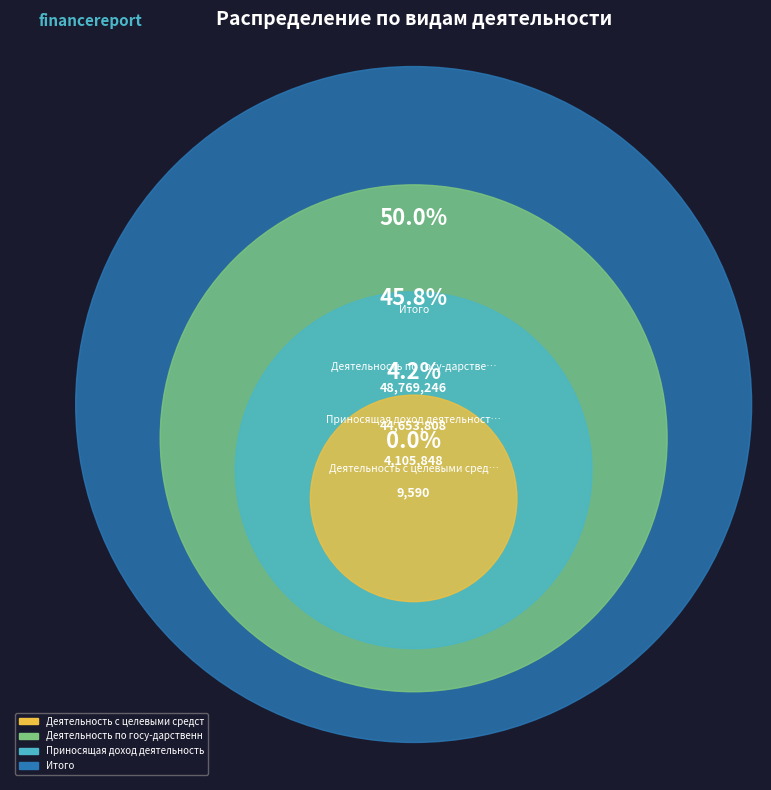

How many segments does this pie chart have?

4